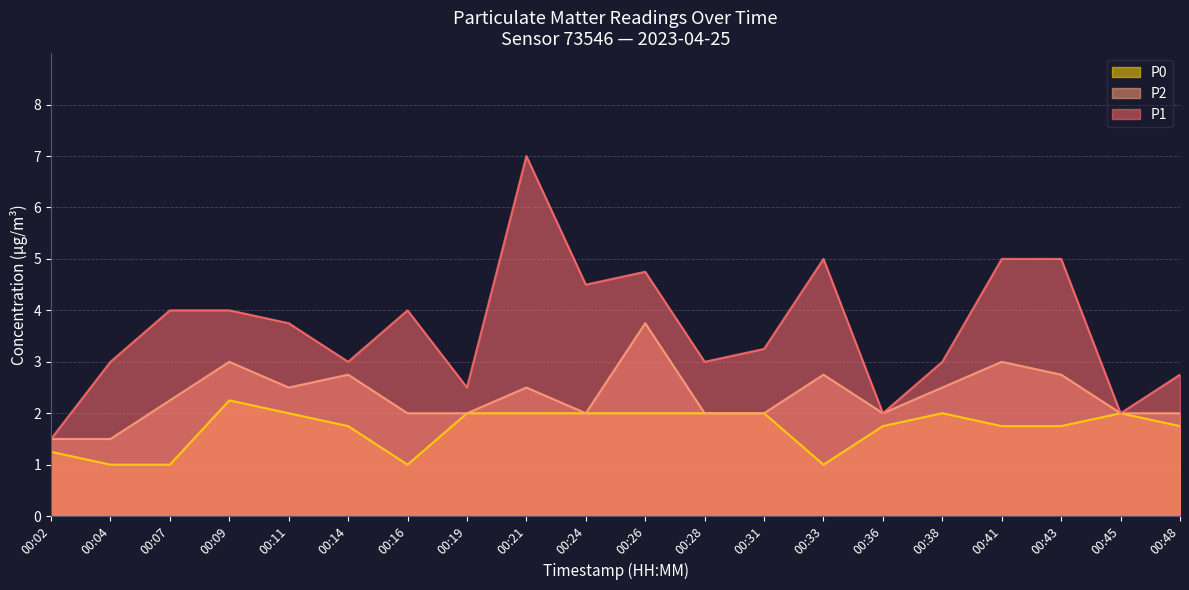

At which category is the sum across all series the highest?

00:21